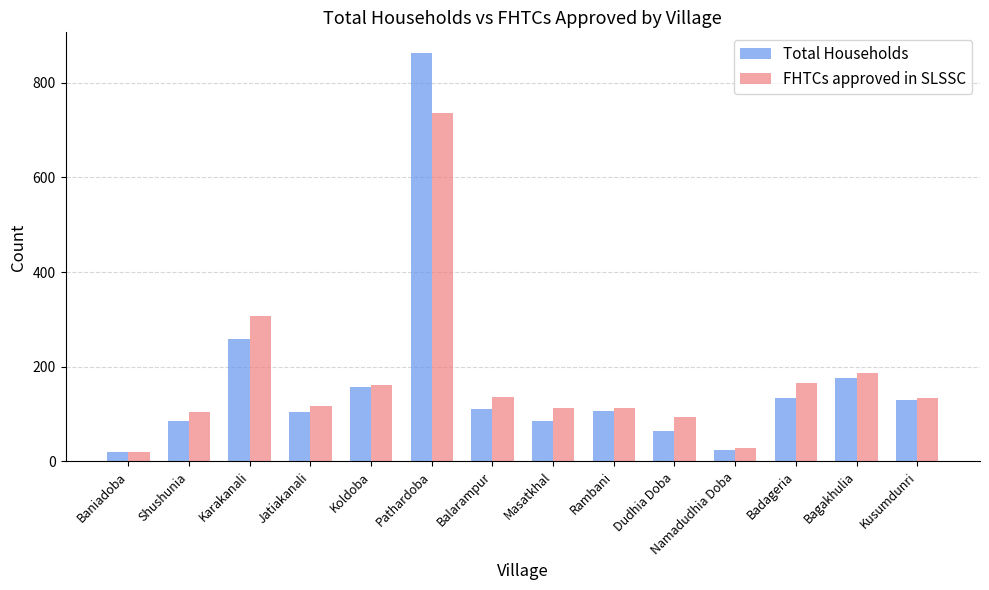

True or false: Total Households has a value of 282 at Bagakhulia.

False